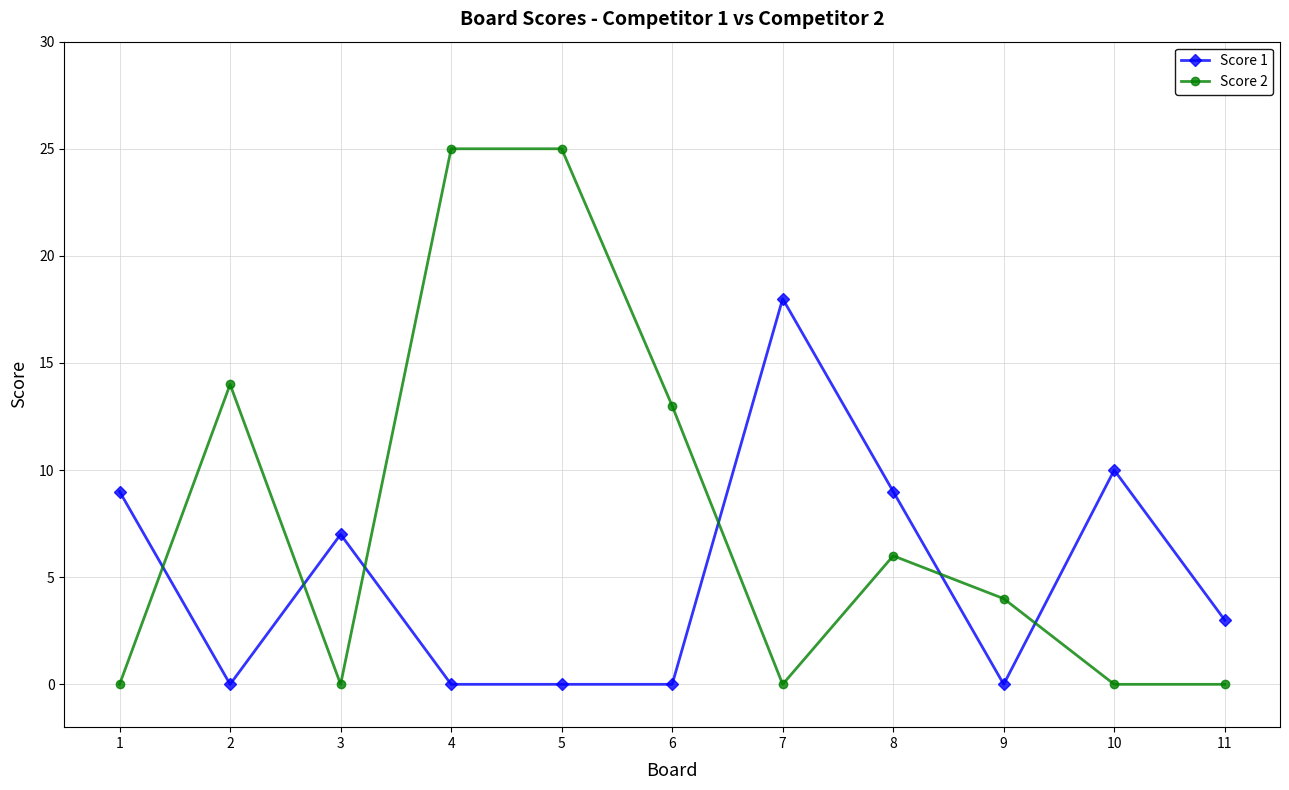

Is the value of Score 1 at 8 greater than the value of Score 2 at 7?

Yes